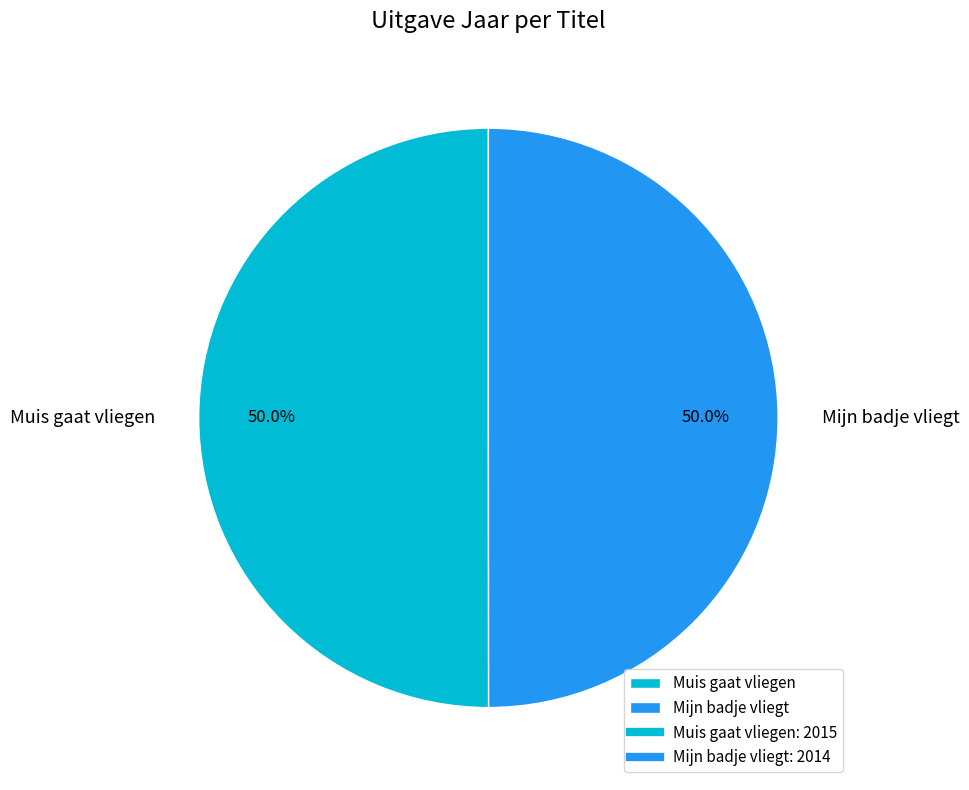

What percentage is NOT represented by Muis gaat vliegen?

50.0%